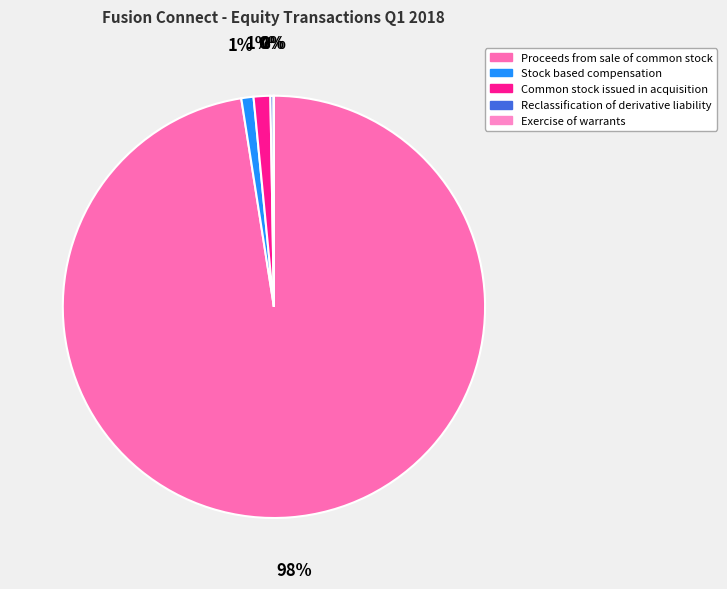

Is it true that Exercise of warrants is 11% of the pie?

False